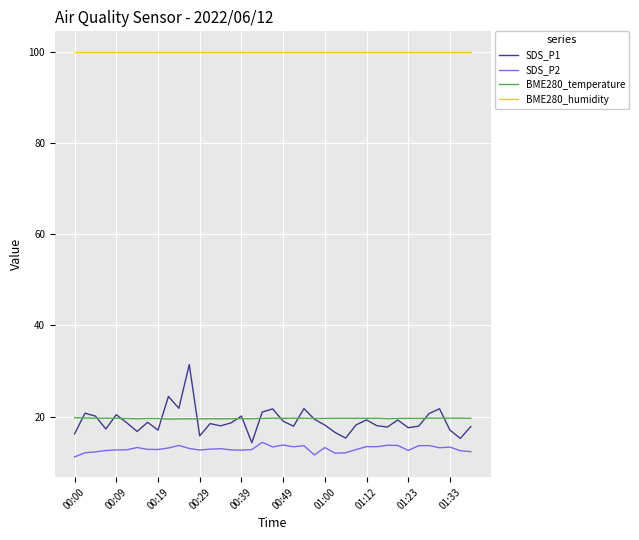

Which series has the largest total across all categories?

BME280_humidity